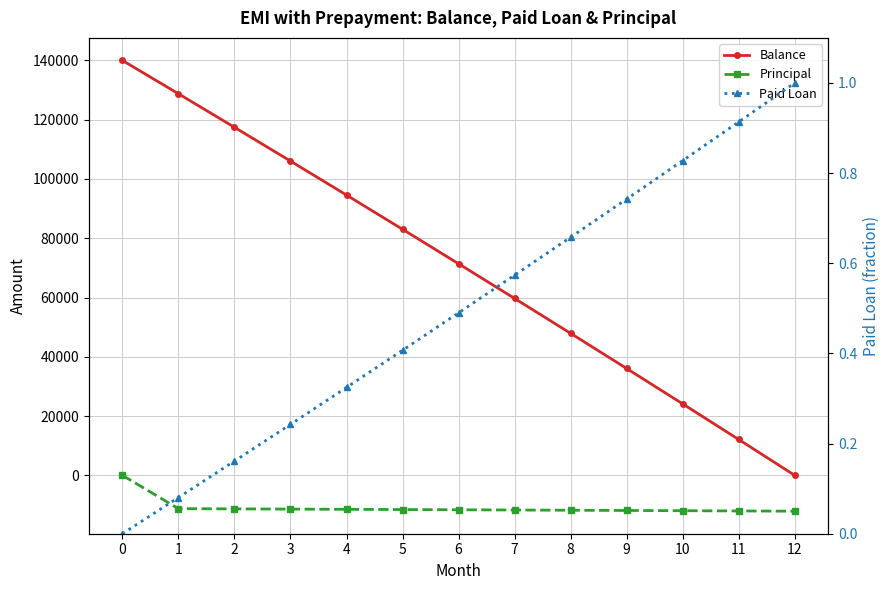

Reading left to right, list all the values displayed in this chart.

Balance: 0=140000.0	1=128755.0	2=117434.9	3=106039.5	4=94568.0	5=83020.1	6=71395.2	7=59692.8	8=47912.3	9=36053.4	10=24115.3	11=12097.7	12=0.0
Principal: 0=0.0	1=-11245.0	2=-11320.0	3=-11395.5	4=-11471.5	5=-11547.9	6=-11624.9	7=-11702.4	8=-11780.4	9=-11859.0	10=-11938.0	11=-12017.6	12=-12097.7
Paid Loan: 0=0.0	1=0.1	2=0.2	3=0.2	4=0.3	5=0.4	6=0.5	7=0.6	8=0.7	9=0.7	10=0.8	11=0.9	12=1.0